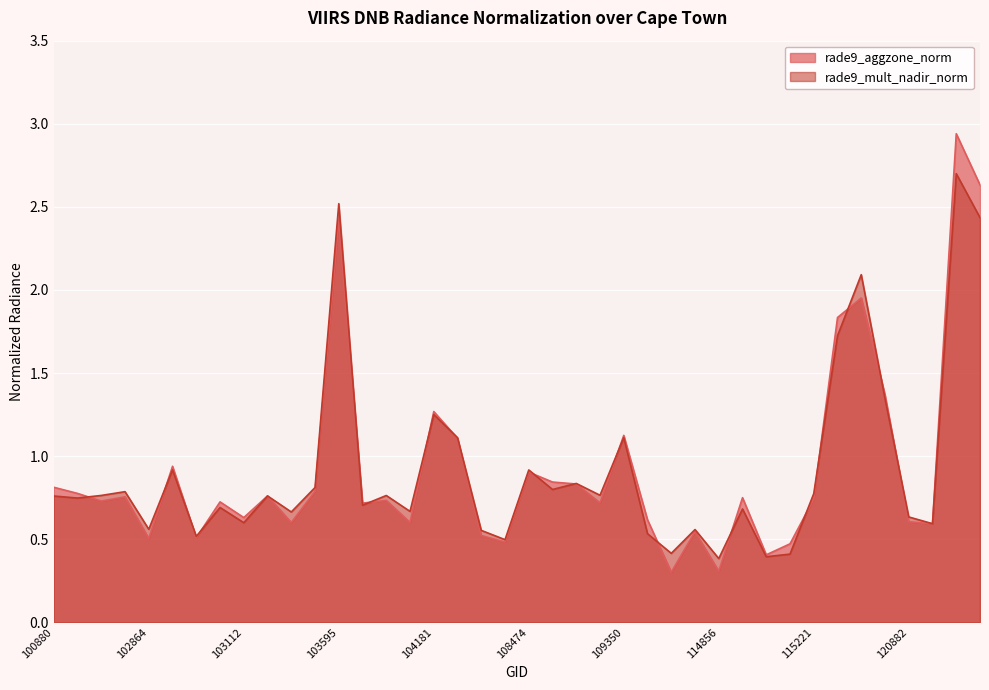

Which series has the widest spread of values?

rade9_aggzone_norm